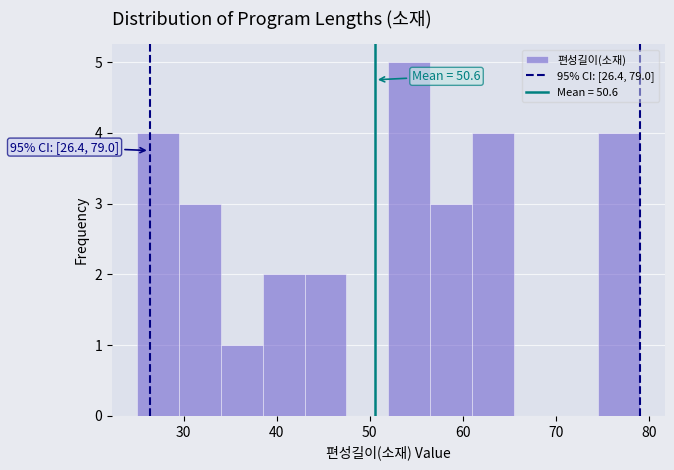

Which range on the x-axis has the tallest bar?

52.0 to 56.5